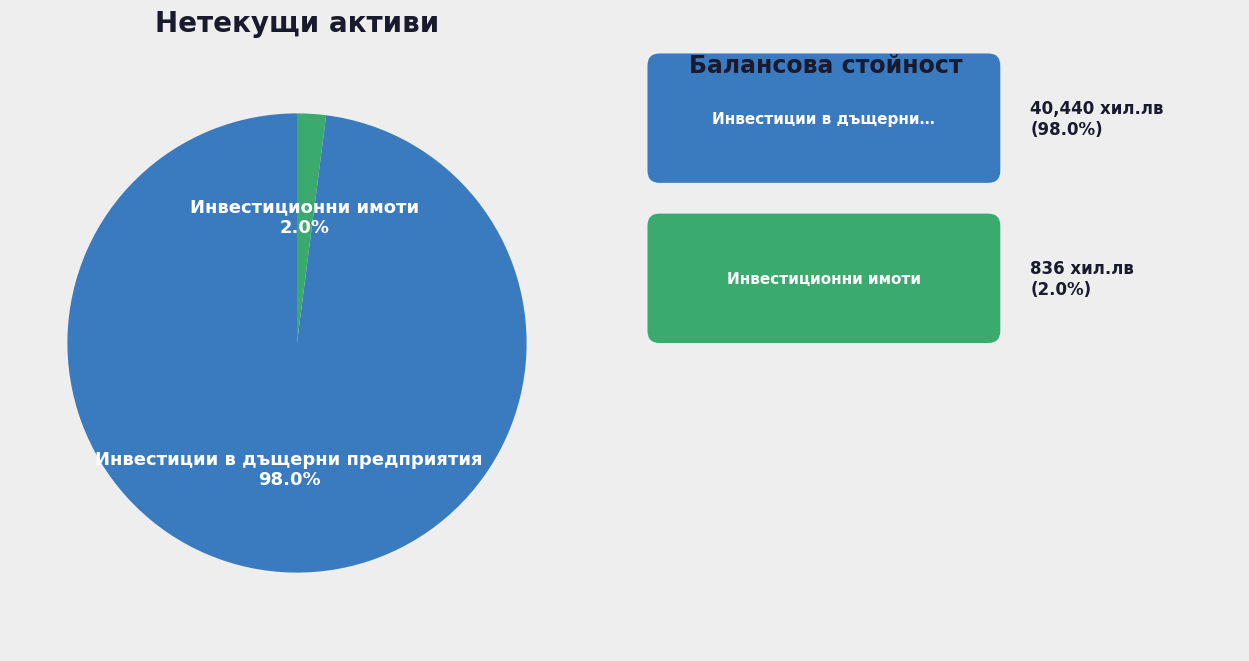

To the nearest percent, what is the difference between the largest and smallest slice percentages?

96%